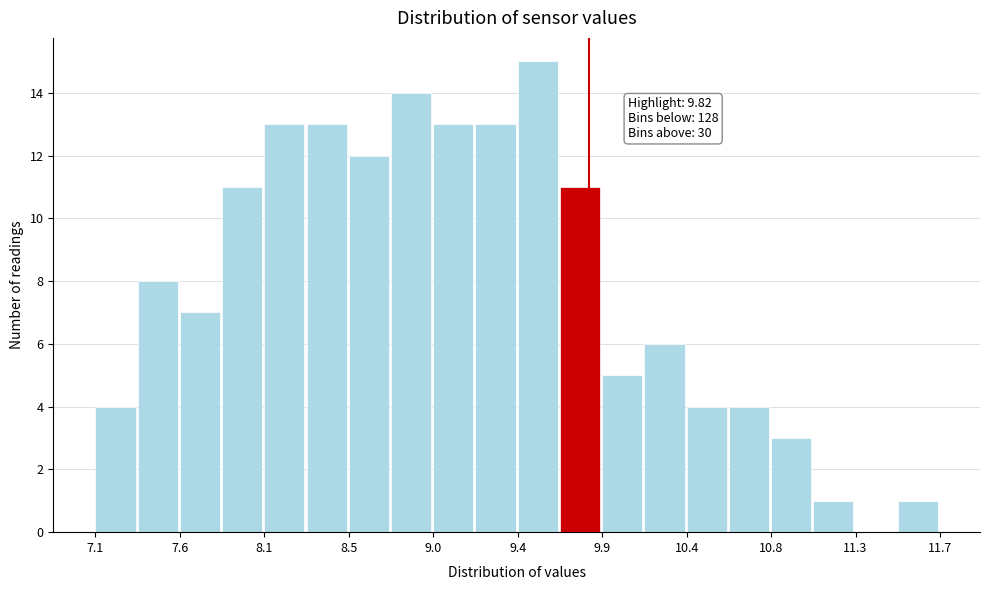

Which range on the x-axis has the tallest bar?

9.43 to 9.66